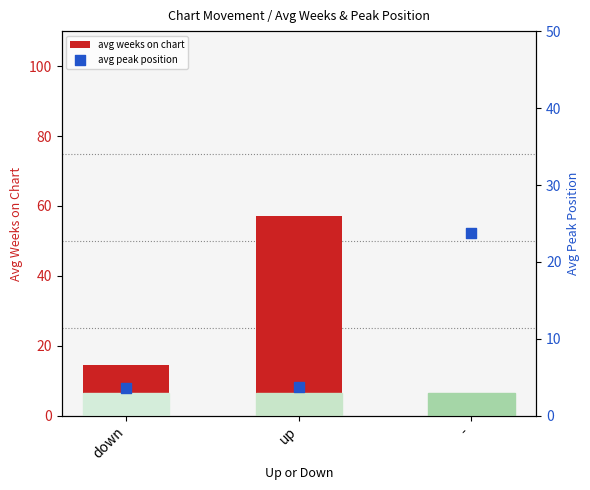

Which series reaches the maximum Y coordinate?

avg weeks on chart